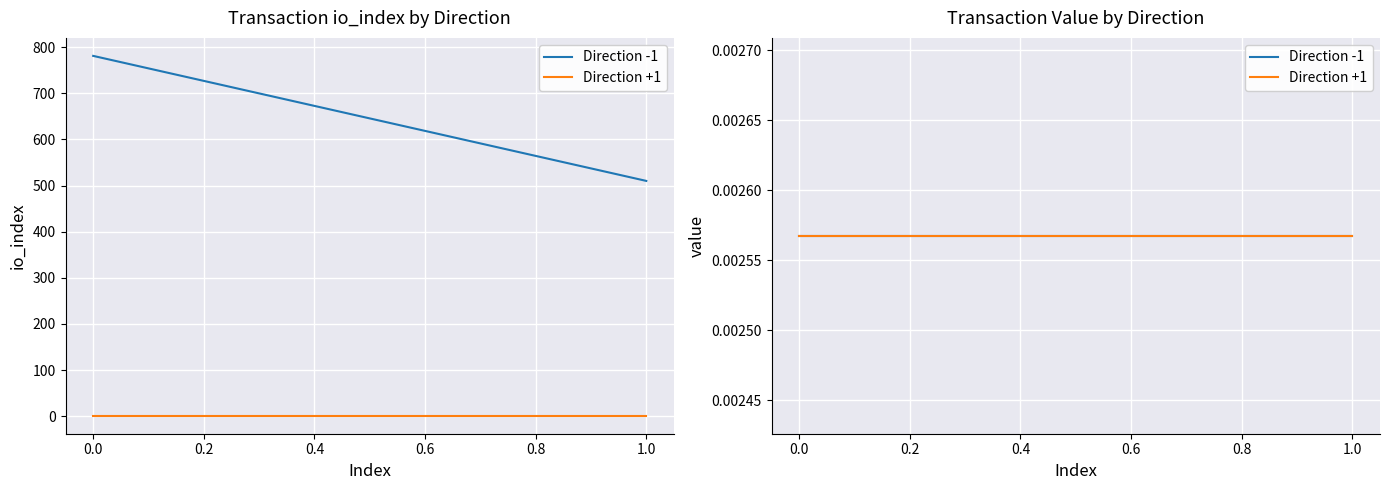

What is the difference between the io_index values at -1 and 1?

509.0